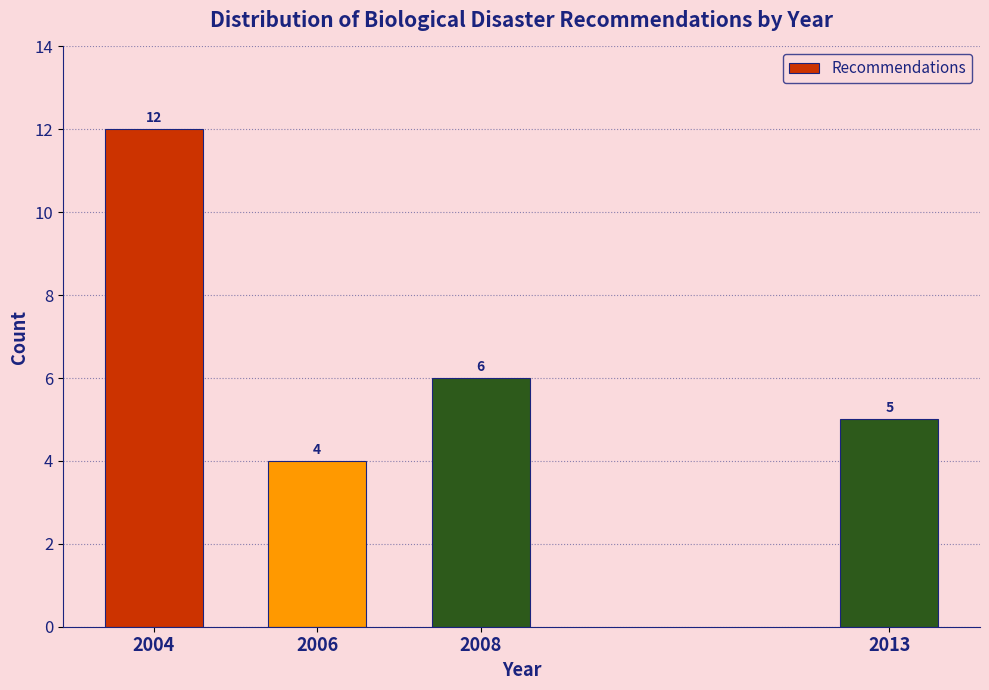

Reading right to left, what are all the values shown in this chart?

2013=5	2008=6	2006=4	2004=12